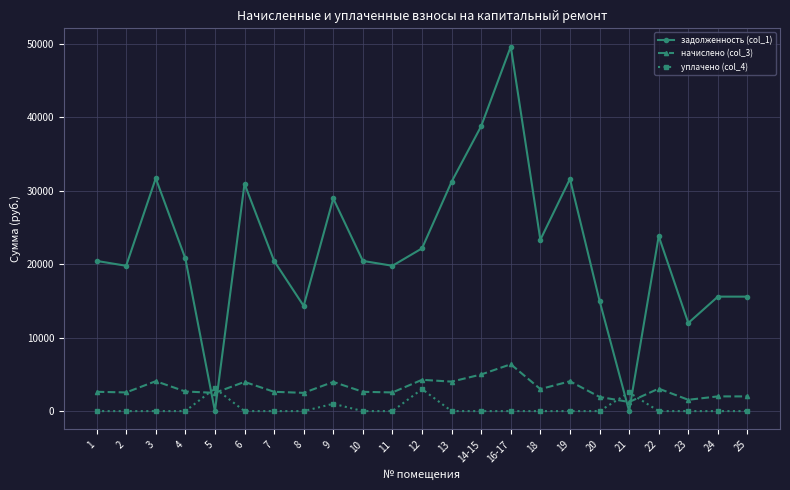

True or false: задолженность (col_1) and начислено (col_3) cross at least once.

True